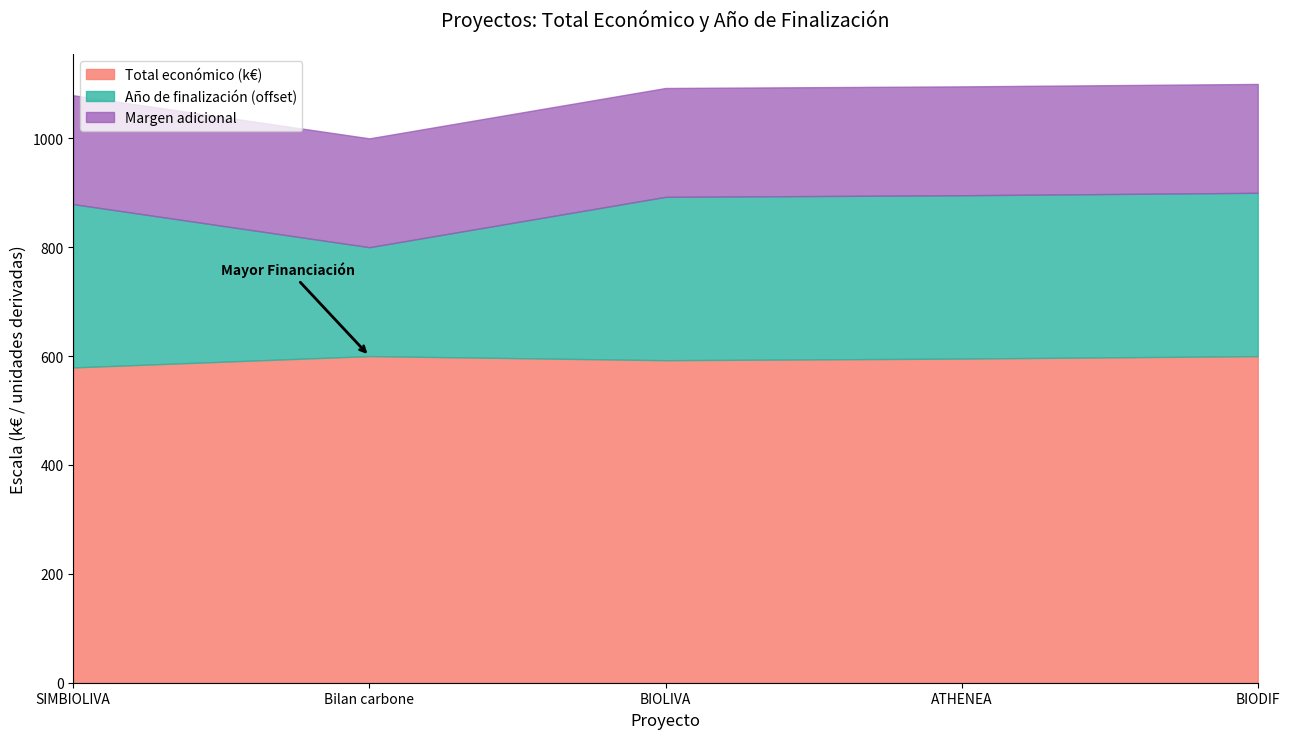

What is the difference between the maximum and minimum values in the Total económico series?

20.8